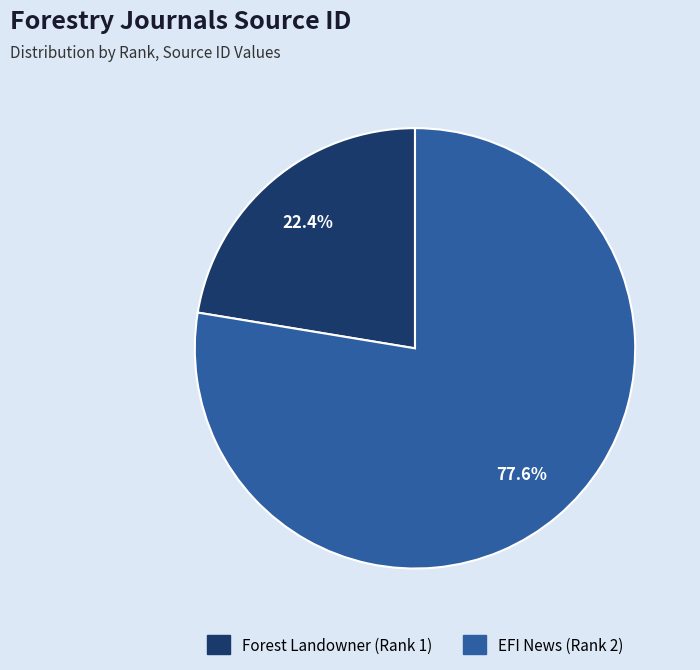

The EFI News (Rank 2) slice represents 67% of the pie. True or false?

False